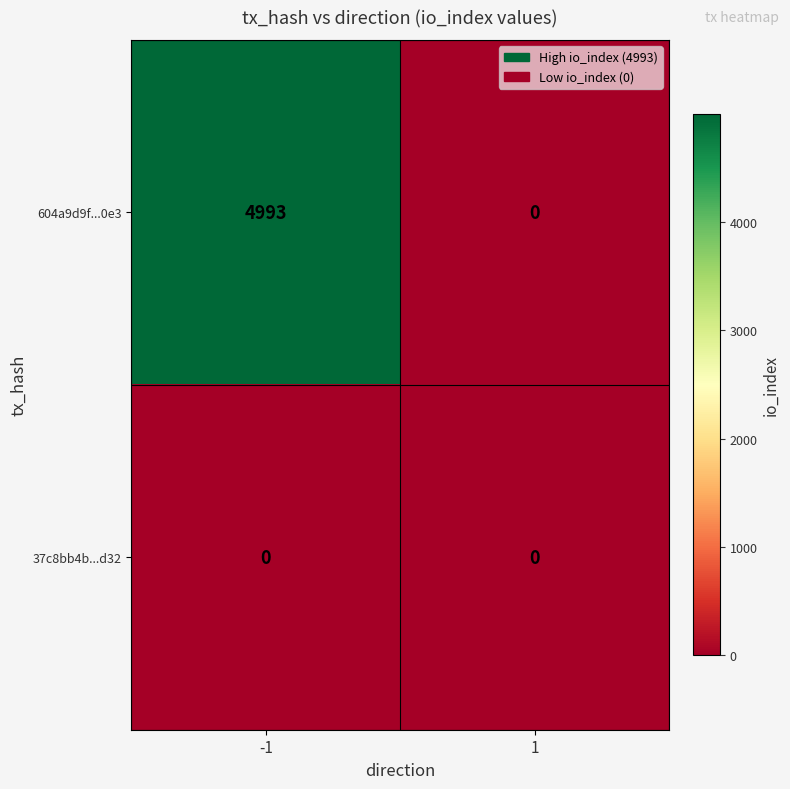

Is the value of 604a9d9f...0e3 at -1 greater than the value of 37c8bb4b...d32 at 1?

Yes